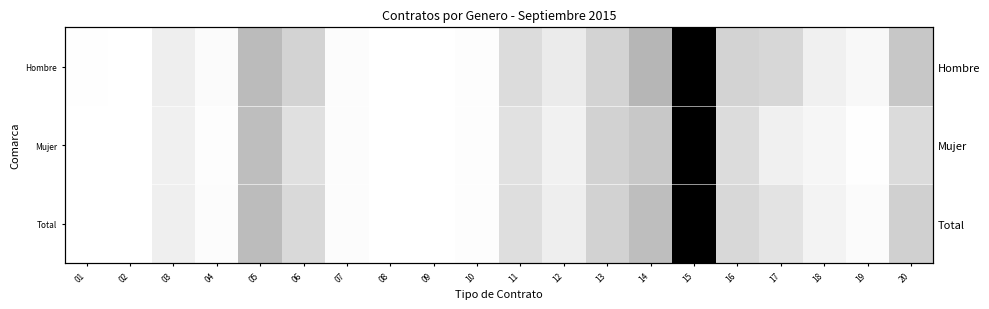

Which has a higher value, 04 or 17?

04